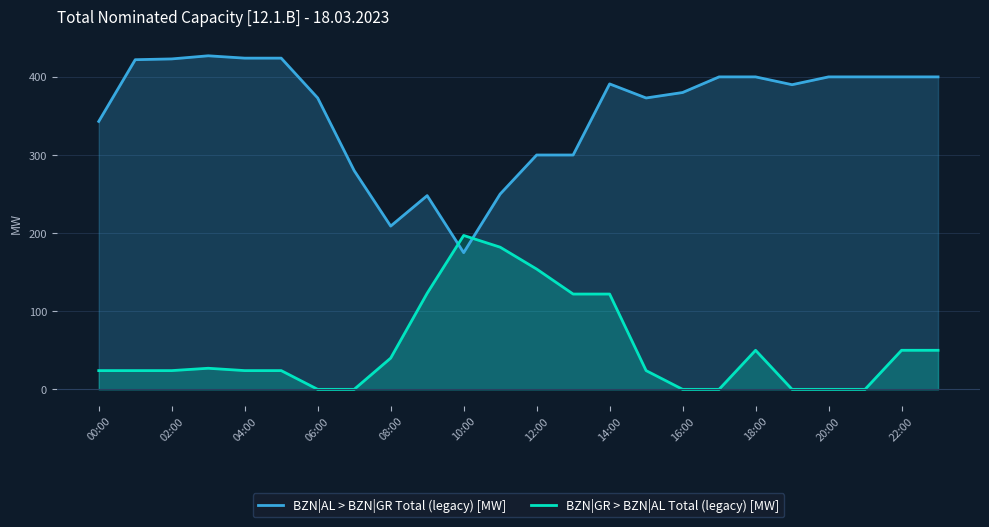

Which series has the largest total across all categories?

BZN|AL > BZN|GR Total (legacy) [MW]